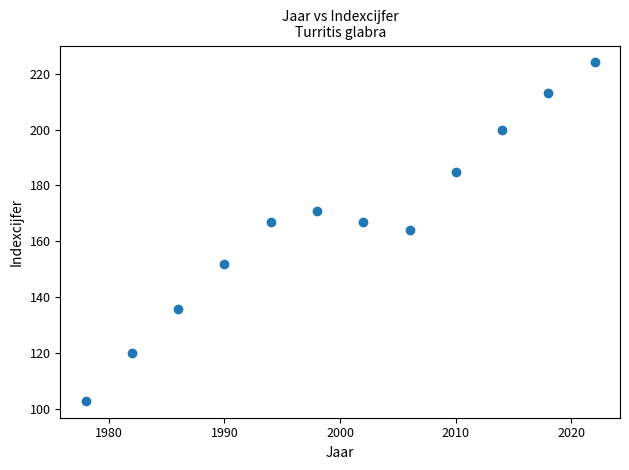

What is the average X value?

2000